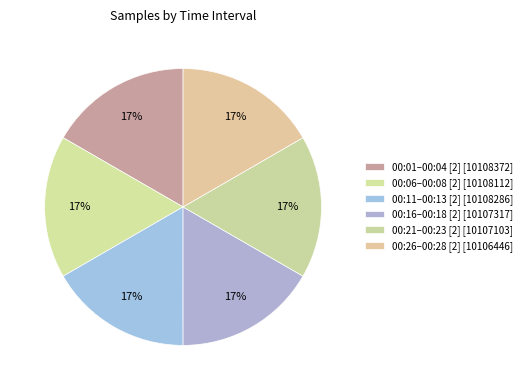

Count the number of slices in the pie.

6